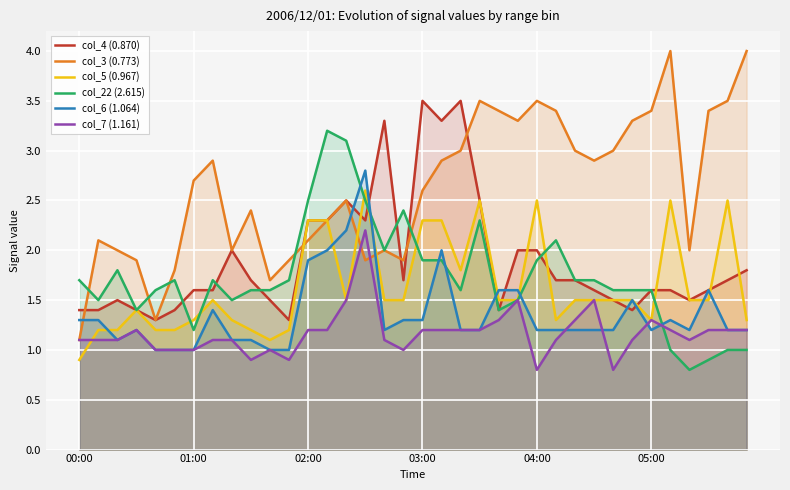

What is the total value across all series at 22?

10.6